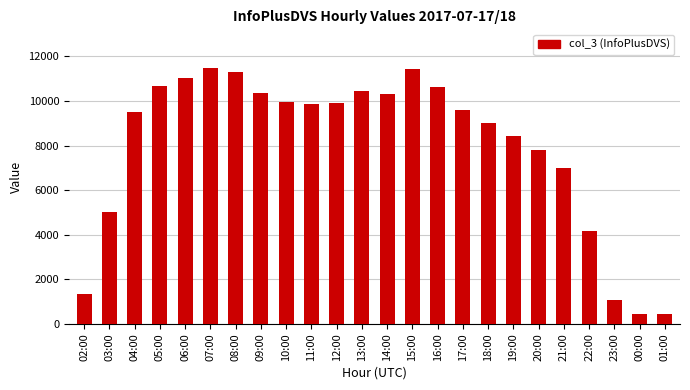

What value does the data have at 13:00, to the nearest 100?

10400